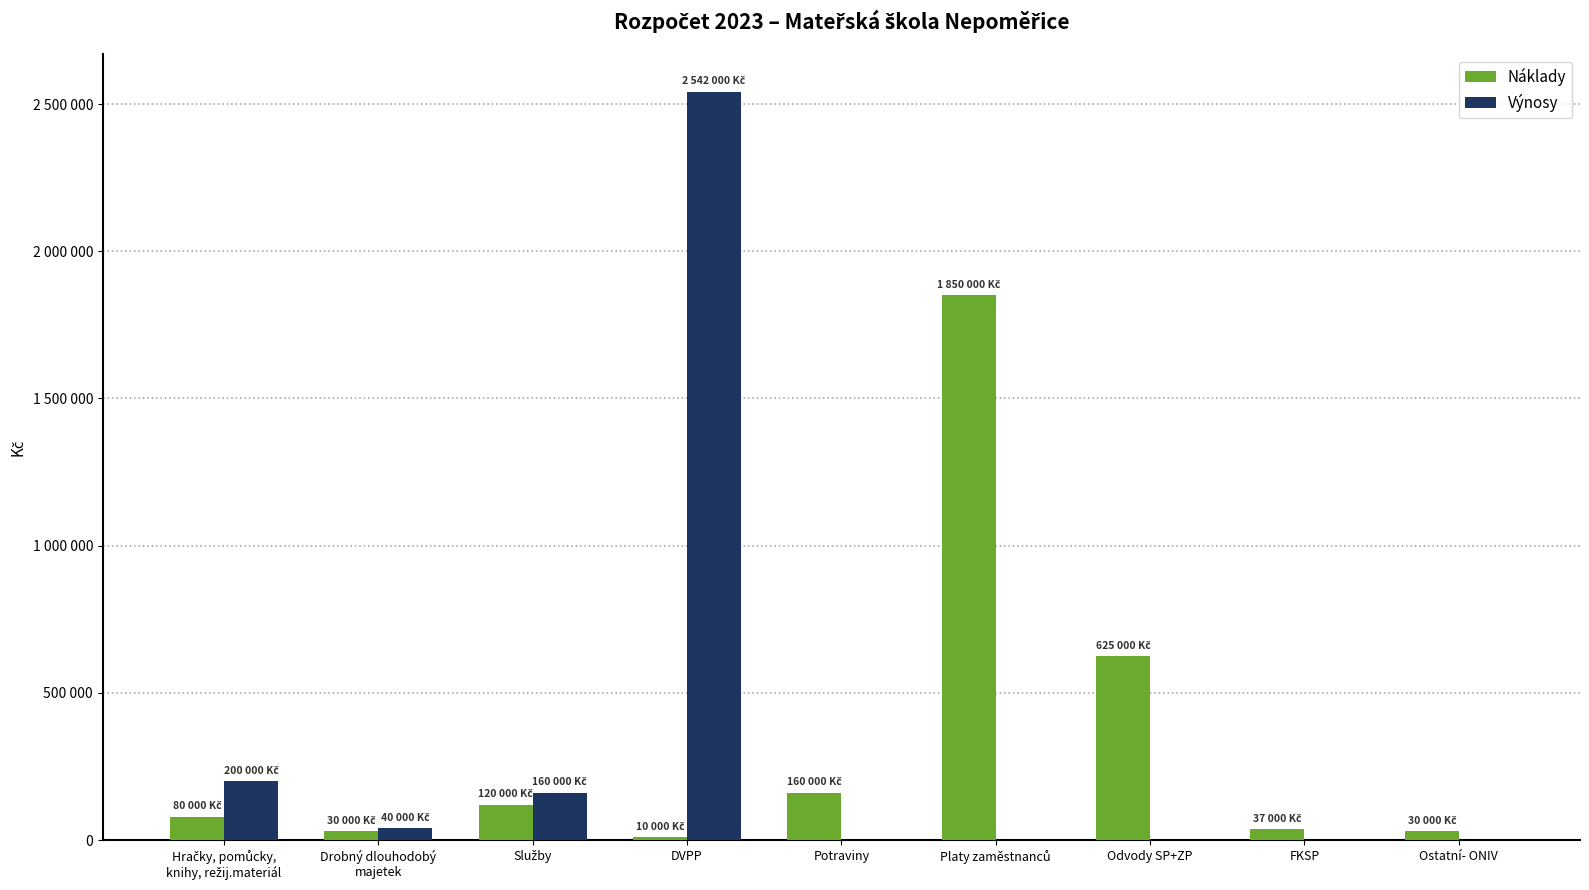

What are all the series names shown in the legend?

Náklady, Výnosy